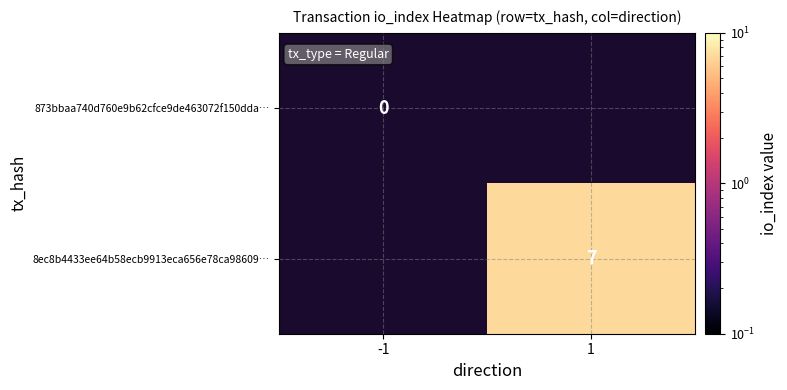

The 8ec8b4433ee64b58ecb9913eca656e78ca98609… series shows 4 at 1. True or false?

False